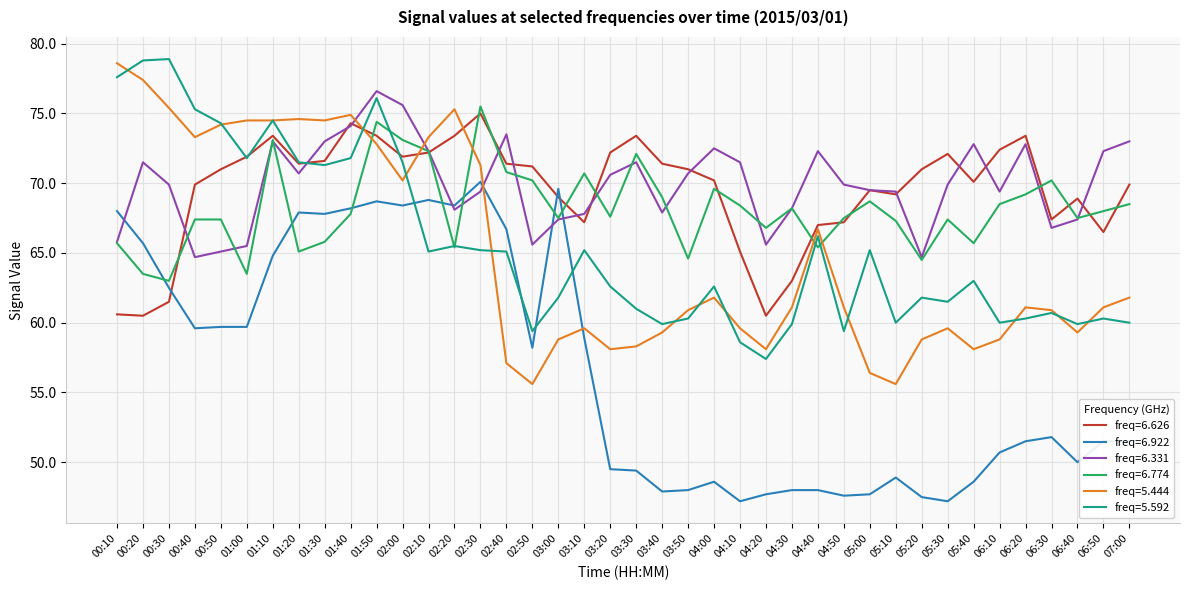

Which series has the largest total across all categories?

freq=6.331